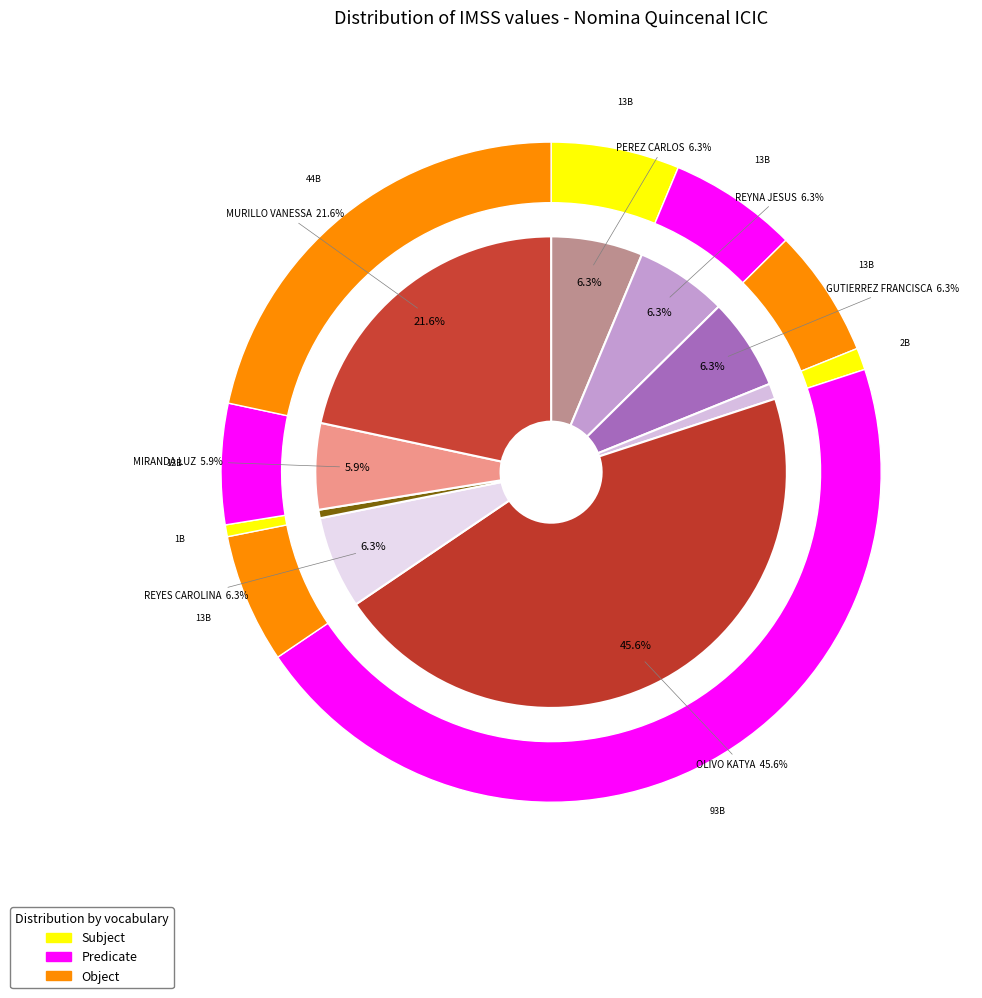

To the nearest percent, what is the combined percentage of PEREZ MORA CARLOS and MURILLO REYES ARIADNA VANESSA?

28%